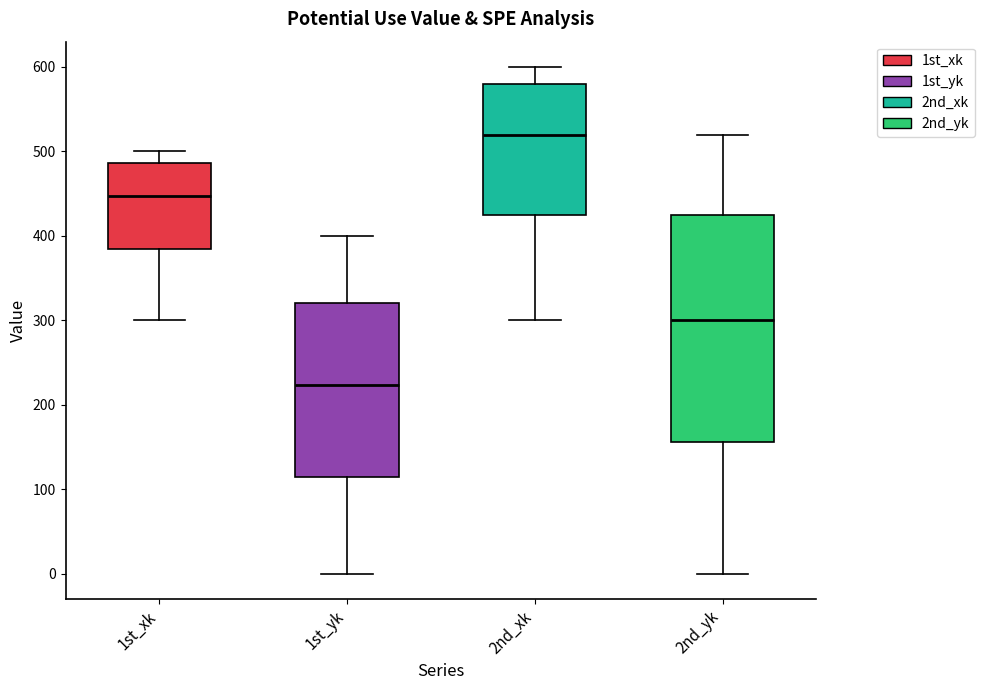

Which box is the tallest, from its lower edge to its upper edge?

2nd_yk